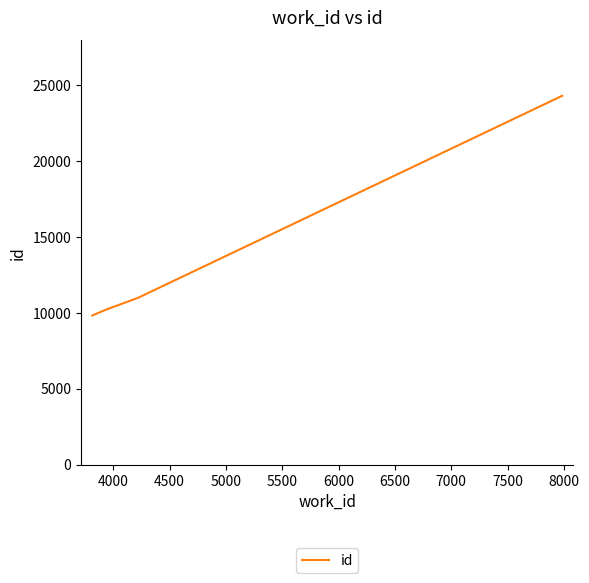

What is the maximum value shown in the chart?

24302